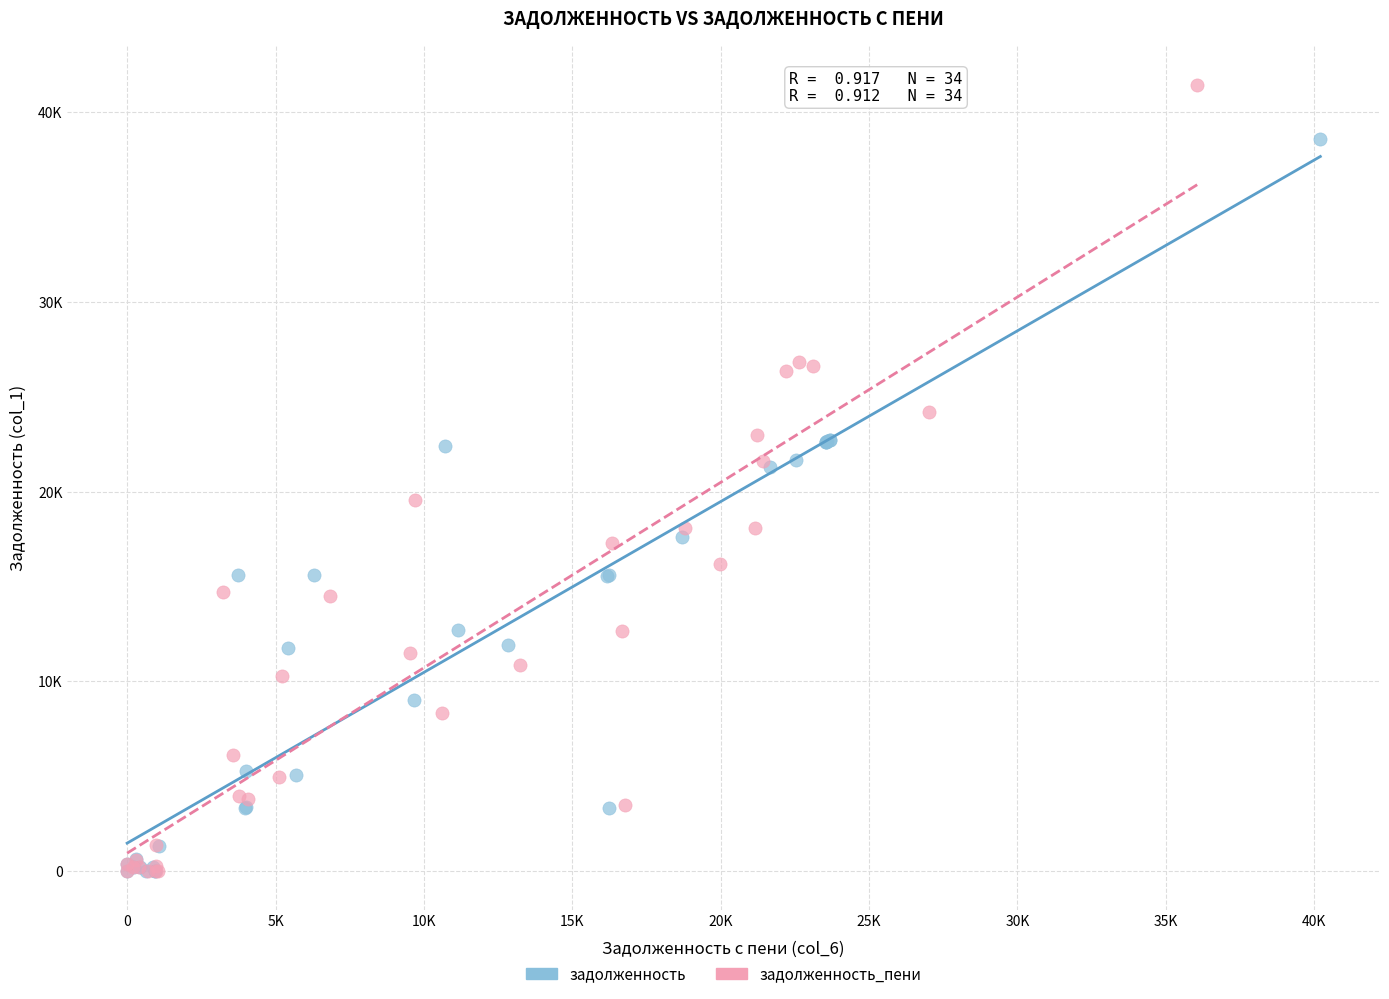

Which series reaches the maximum Y coordinate?

задолженность_пени